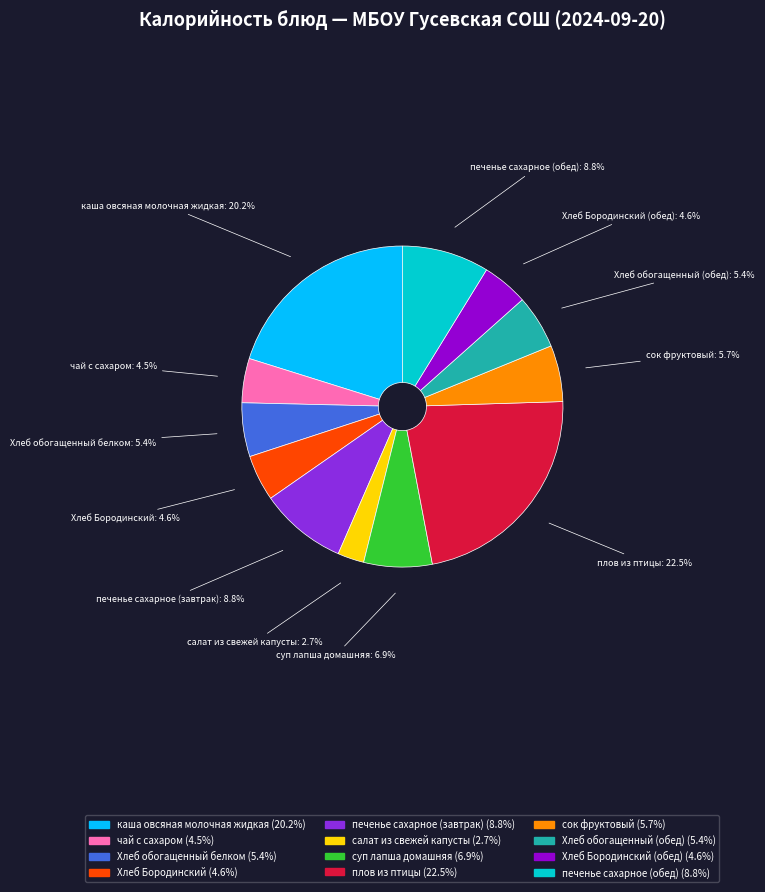

How many slices are in this pie chart?

12